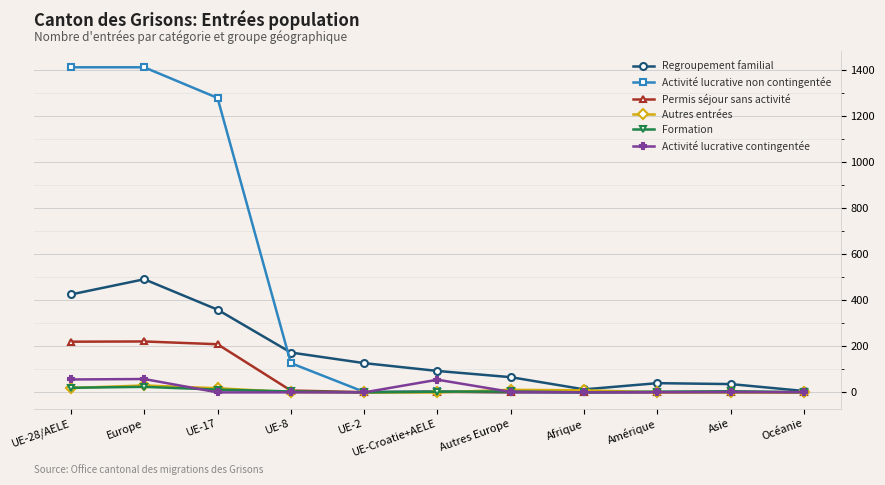

What is the total value across all series at UE-8?

313